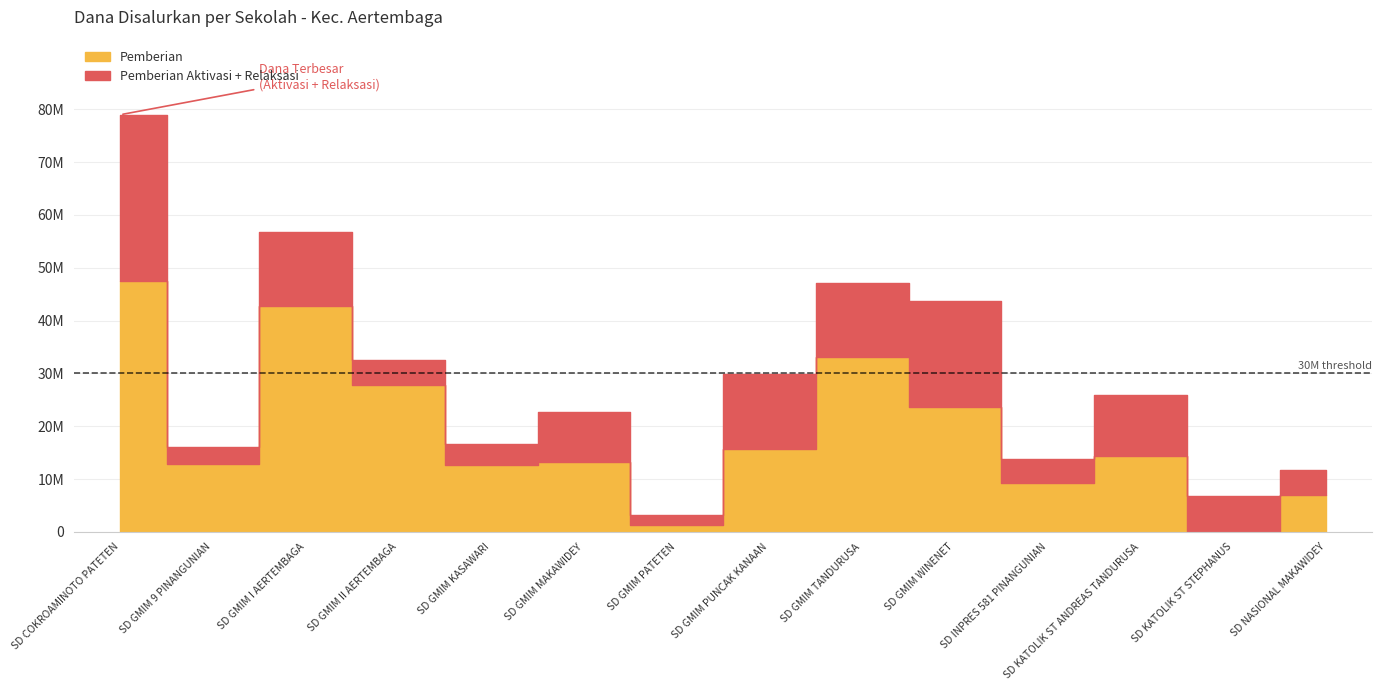

Reading left to right, what are all the values shown in this chart?

Pemberian: 47475000	12825000	42750000	27900000	12600000	13275000	1350000	15750000	33075000	23625000	9225000	14400000	0	6975000
Pemberian Dari Aktivasi Nominasi: 4950000	1350000	3600000	1125000	0	4950000	450000	8100000	0	2700000	2700000	450000	0	4050000
Pemberian Relaksasi: 26550000	1800000	10350000	3600000	4050000	4500000	1350000	6075000	13950000	17325000	1800000	11025000	6750000	675000